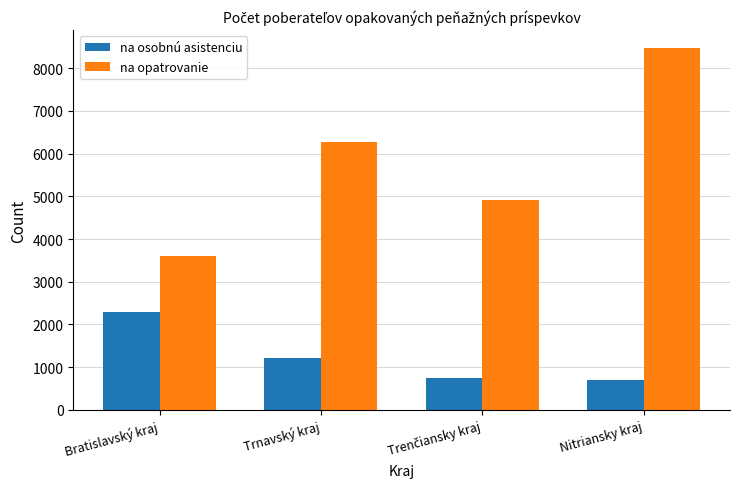

Which series has the widest spread of values?

na opatrovanie